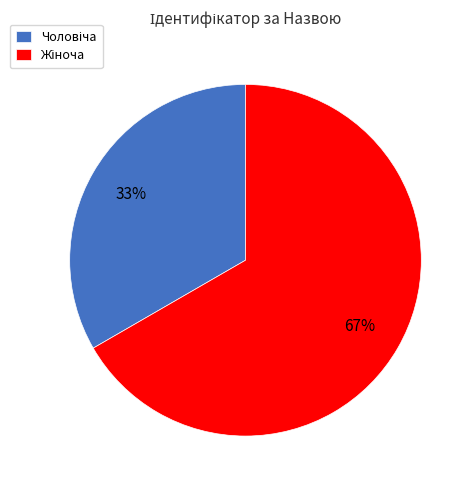

Is there a majority slice in this chart?

Yes